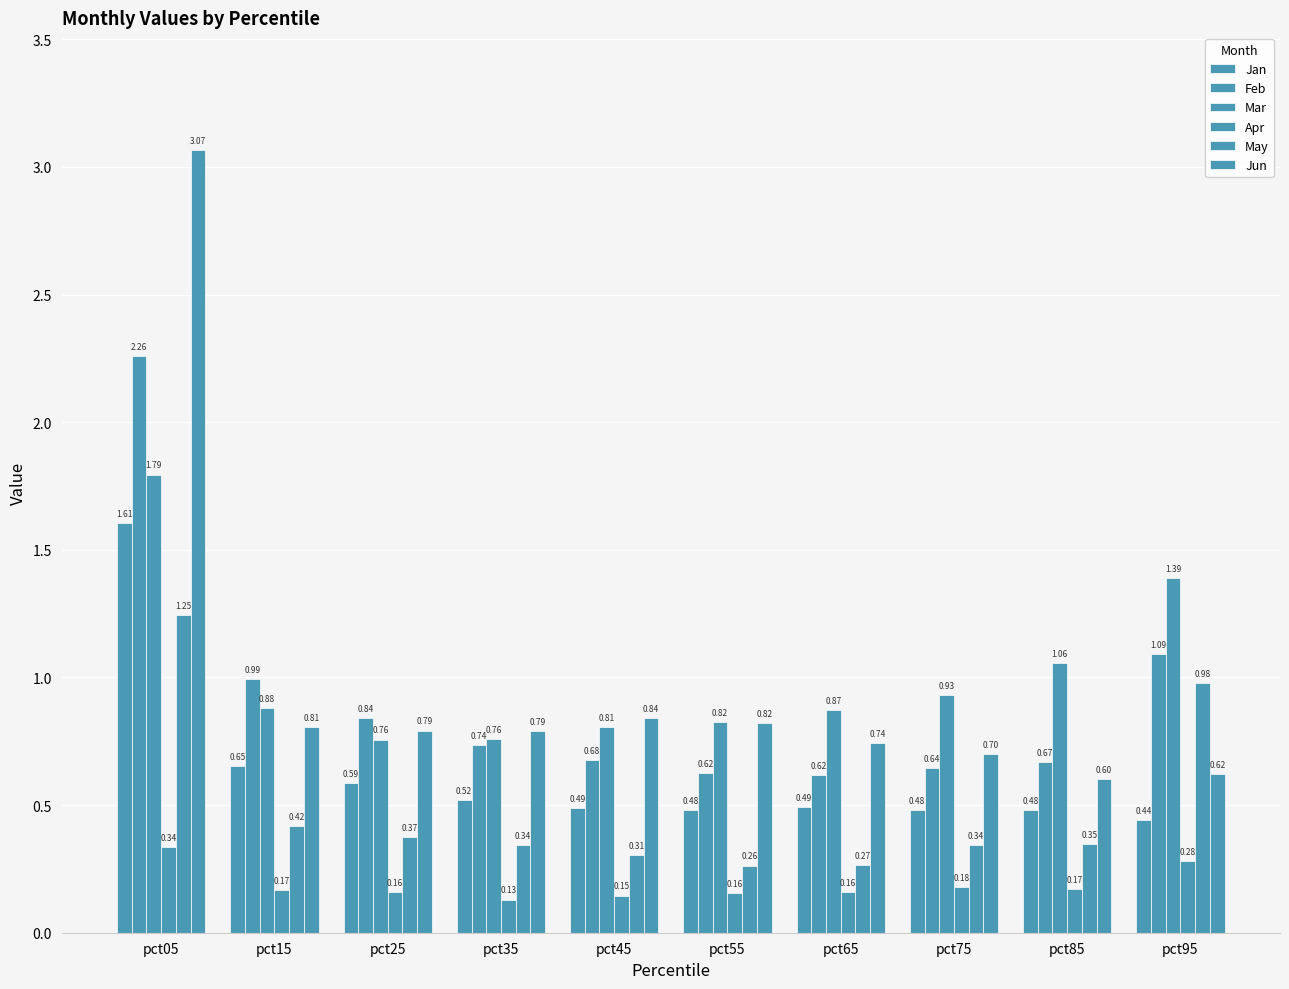

How many bars are there in total?

60